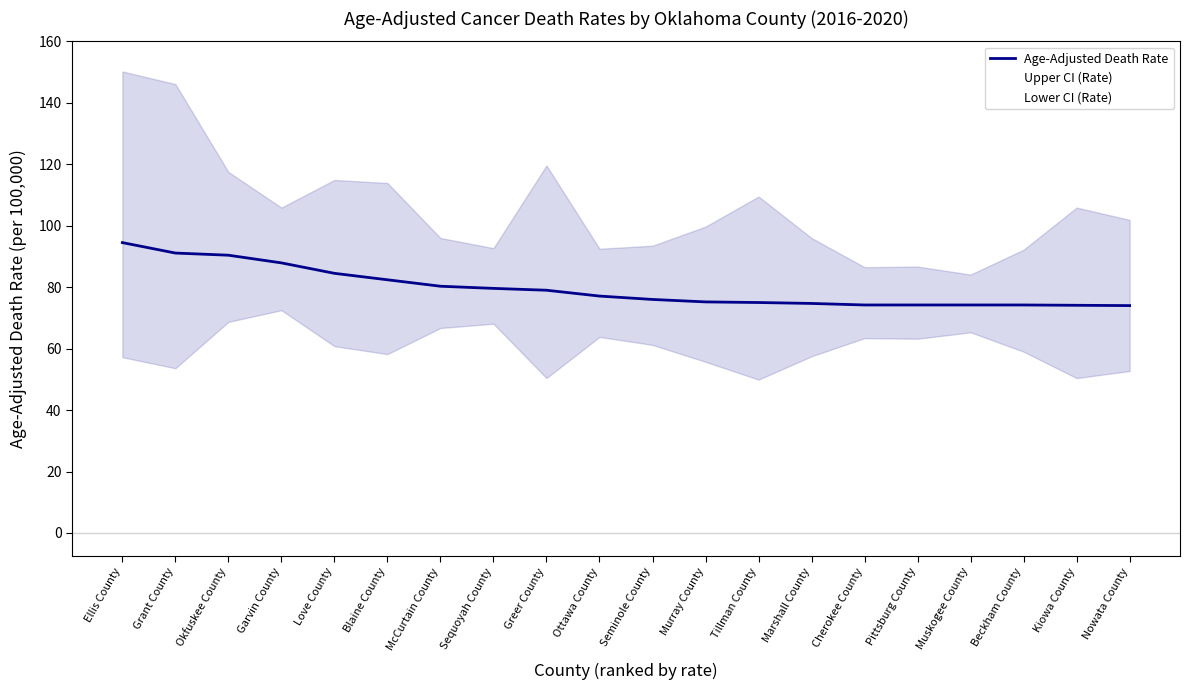

What is the average value of the Upper CI (Rate) series?

105.3